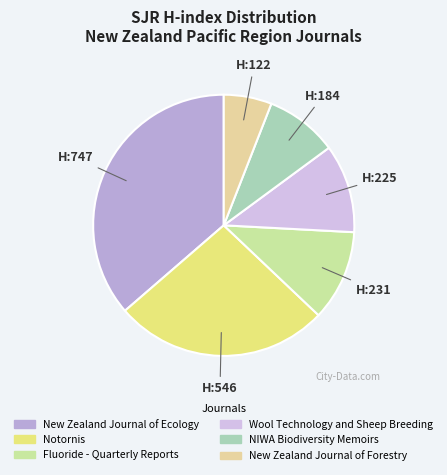

Rank the categories by value from lowest to highest.

New Zealand Journal of Forestry, NIWA Biodiversity Memoirs, Wool Technology and Sheep Breeding, Fluoride - Quarterly Reports, Notornis, New Zealand Journal of Ecology